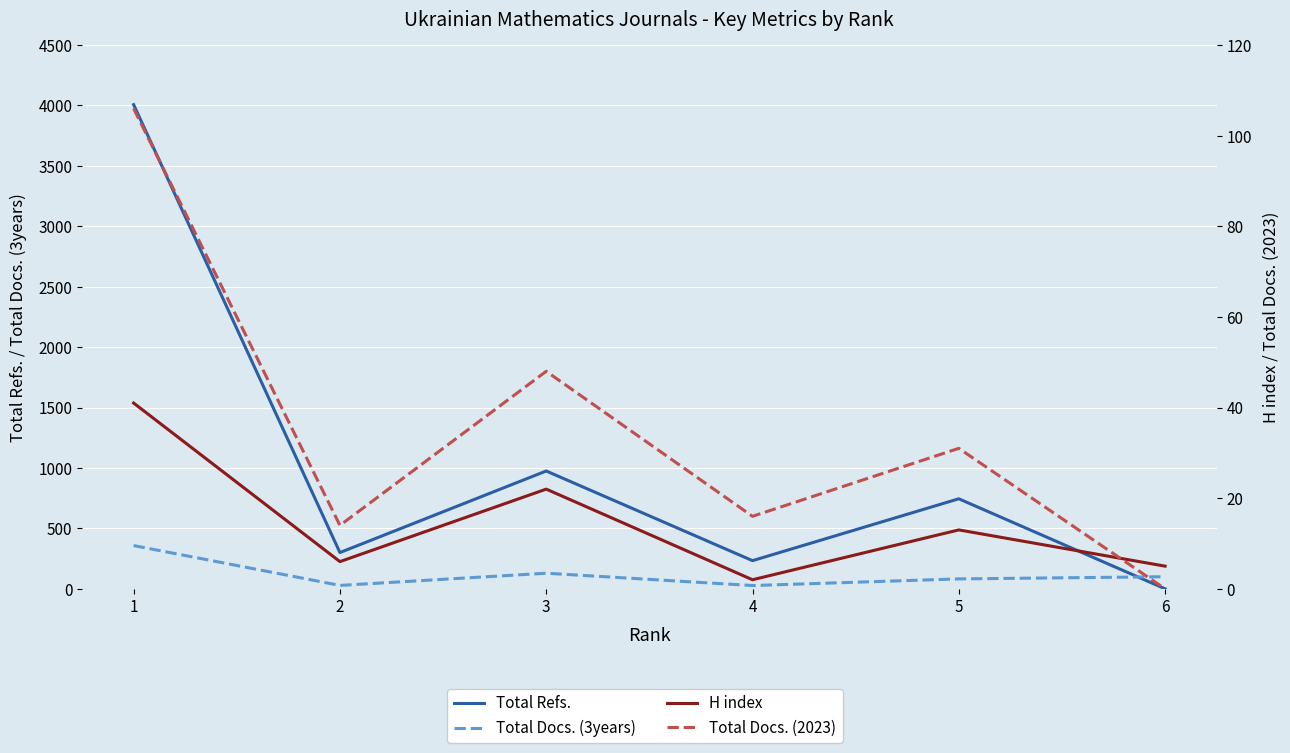

How many values in the Total Docs. (2023) series exceed 31?

2